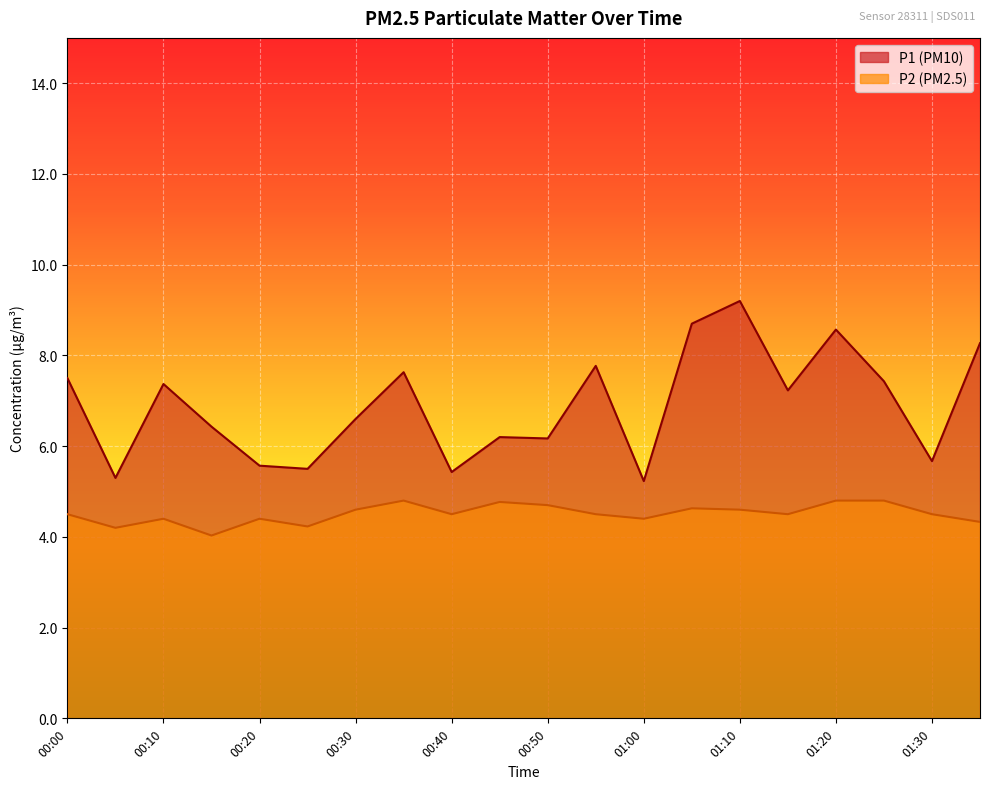

At which category does the chart reach its peak across all series?

01:10